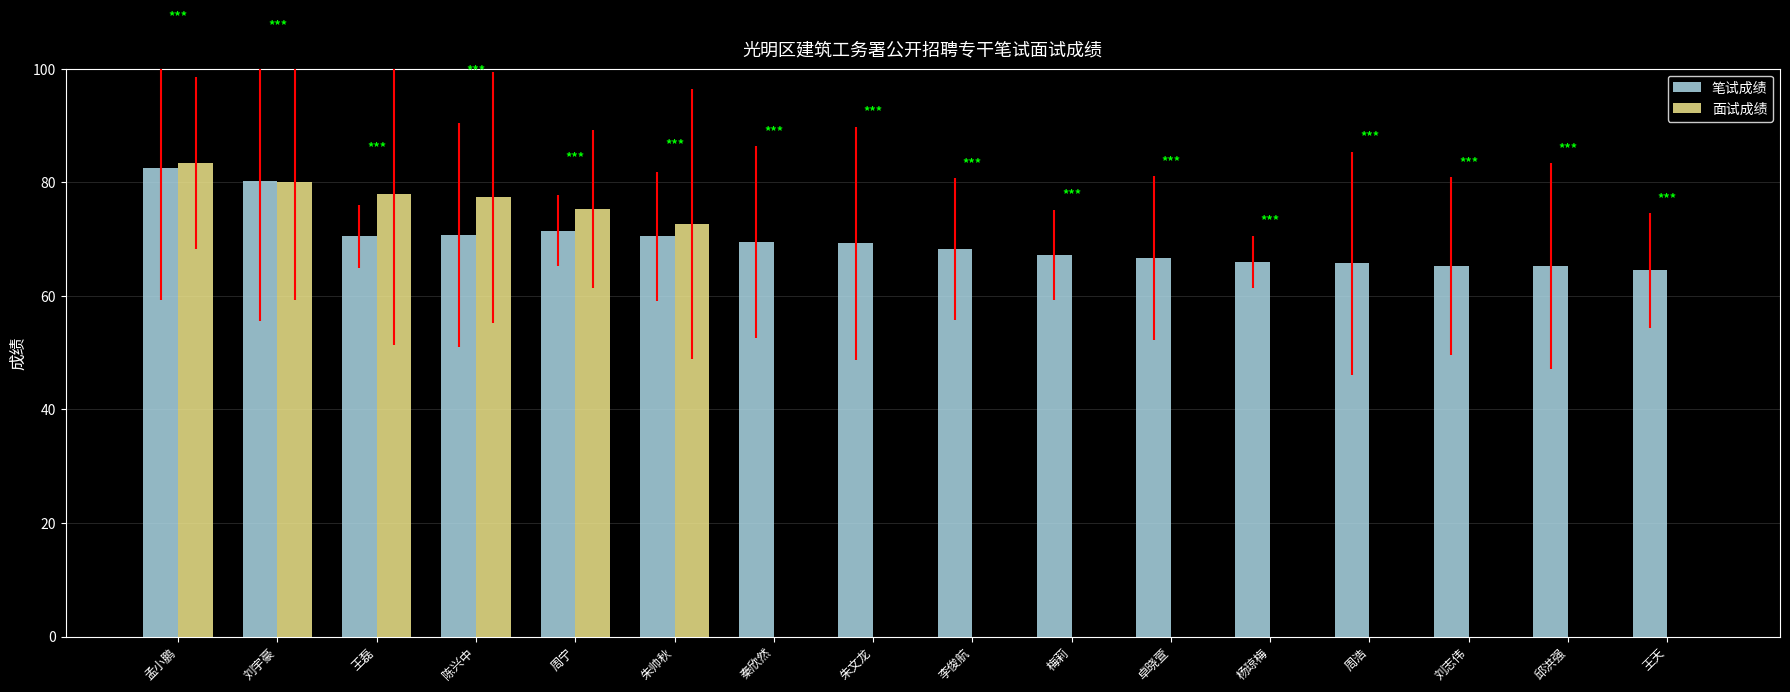

What is the approximate value of 面试成绩 at 朱帅秋?

72.7